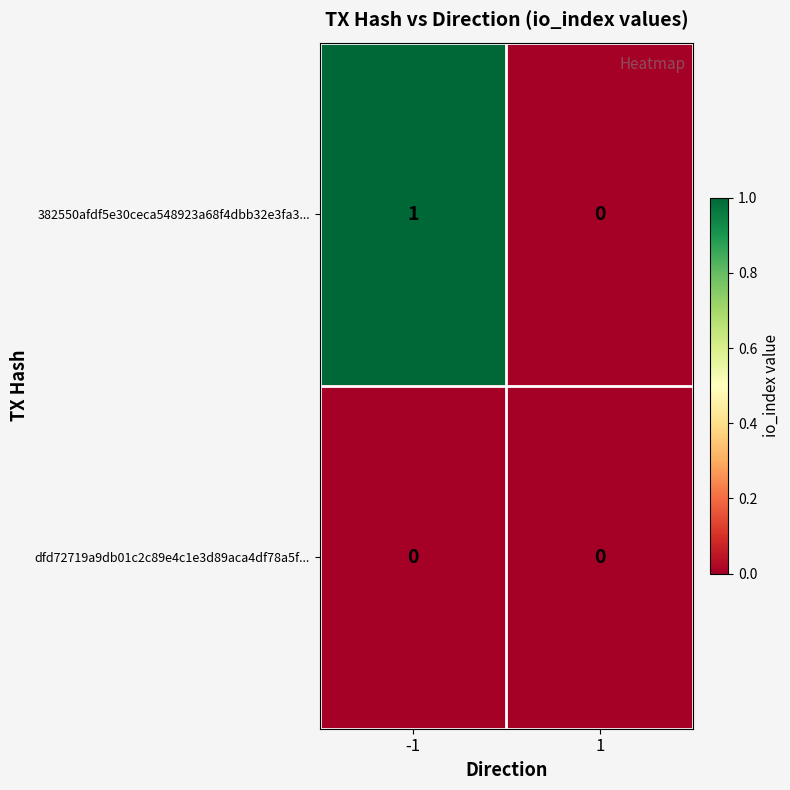

Rank the series by their maximum value, from highest to lowest.

382550afdf5e30ceca548923a68f4dbb32e3fa3..., dfd72719a9db01c2c89e4c1e3d89aca4df78a5f...